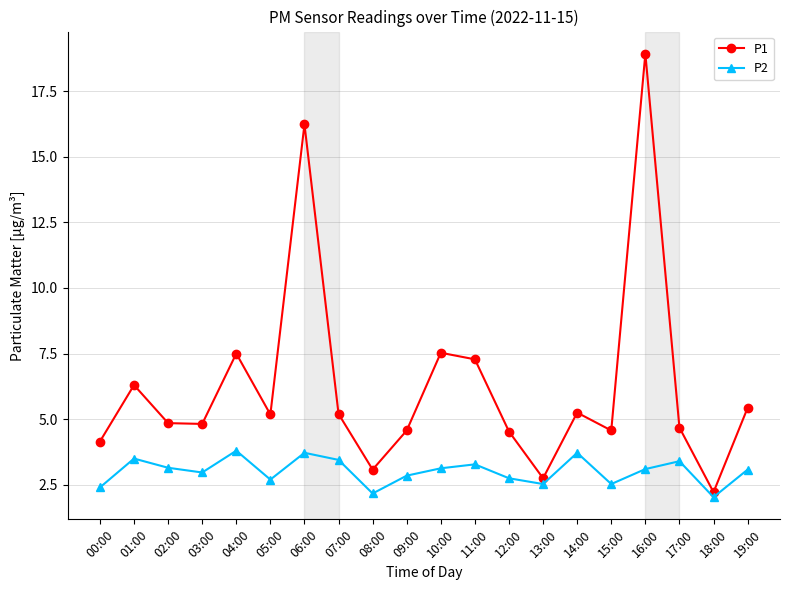

At which category does P1 reach its first local peak?

01:00